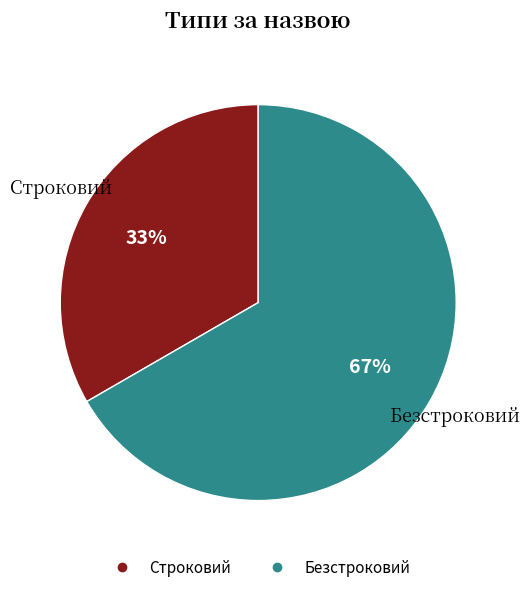

Is the sum of Строковий and Безстроковий greater than half?

Yes